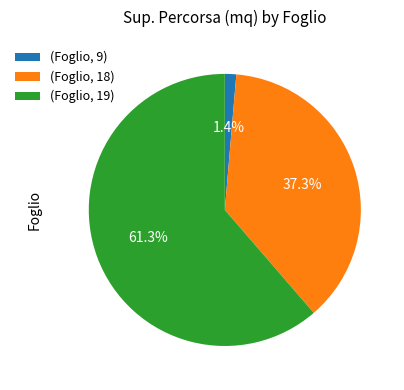

What portion of the pie excludes (Foglio, 9)?

98.6%